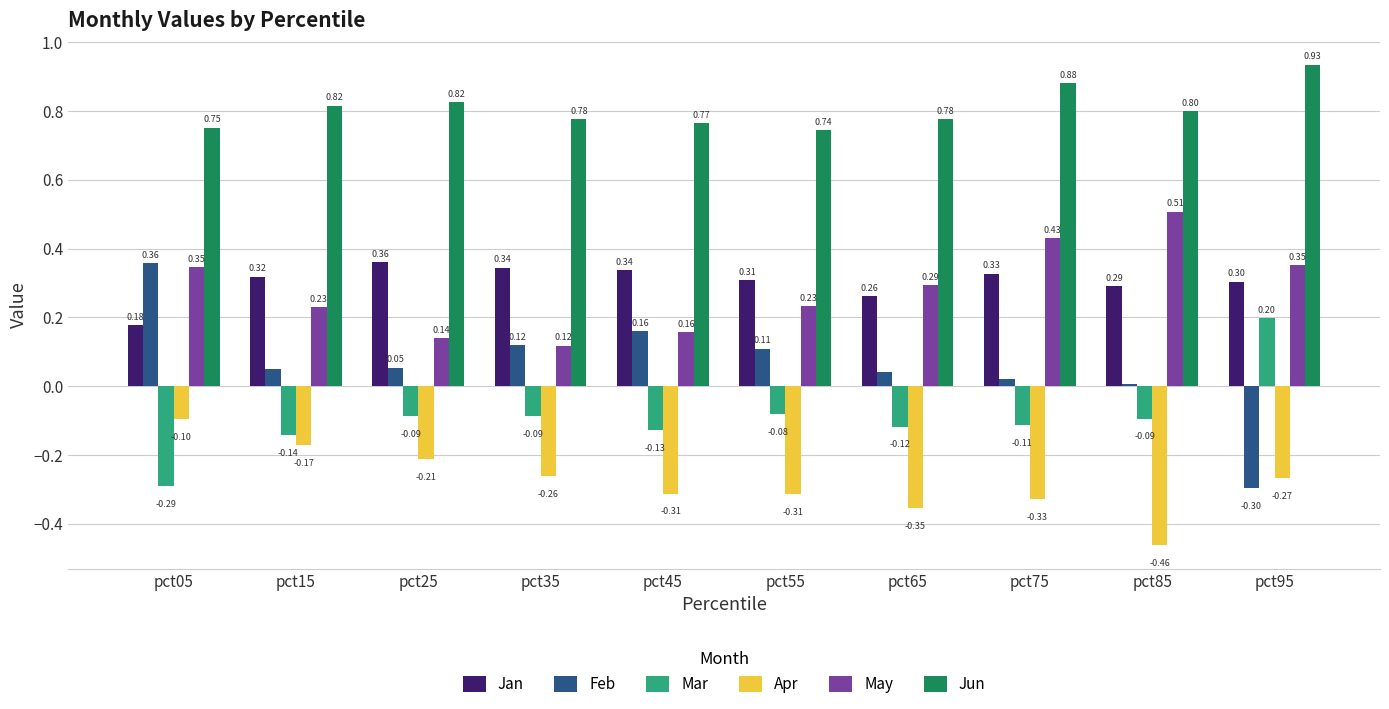

True or false: Apr has a value of -0.1 at pct05.

True